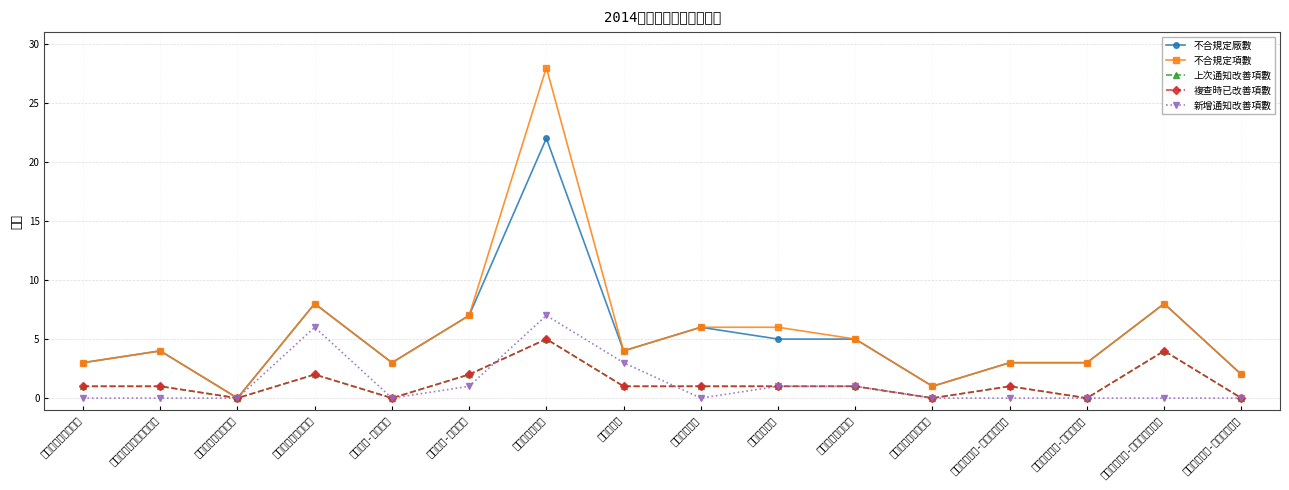

How many distinct data groups are displayed?

5